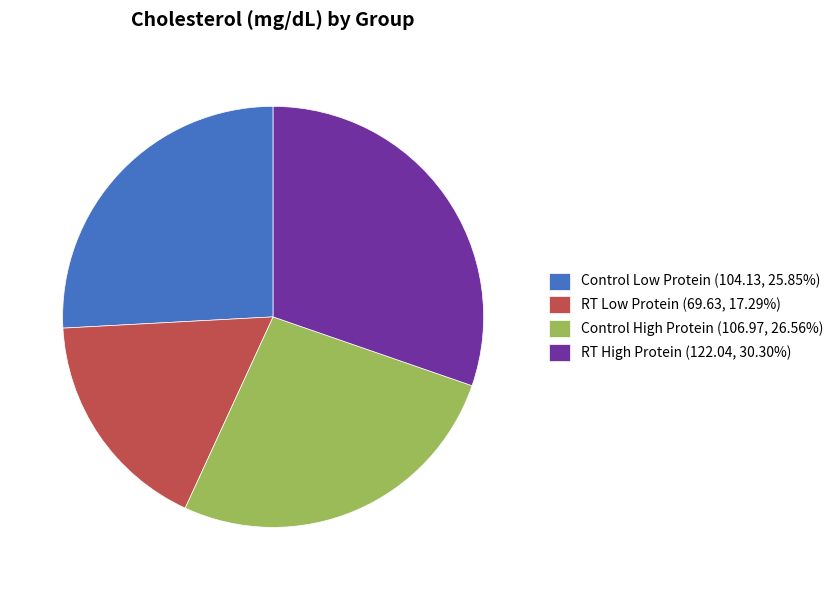

Which category has the smallest portion of the pie?

RT Low Protein